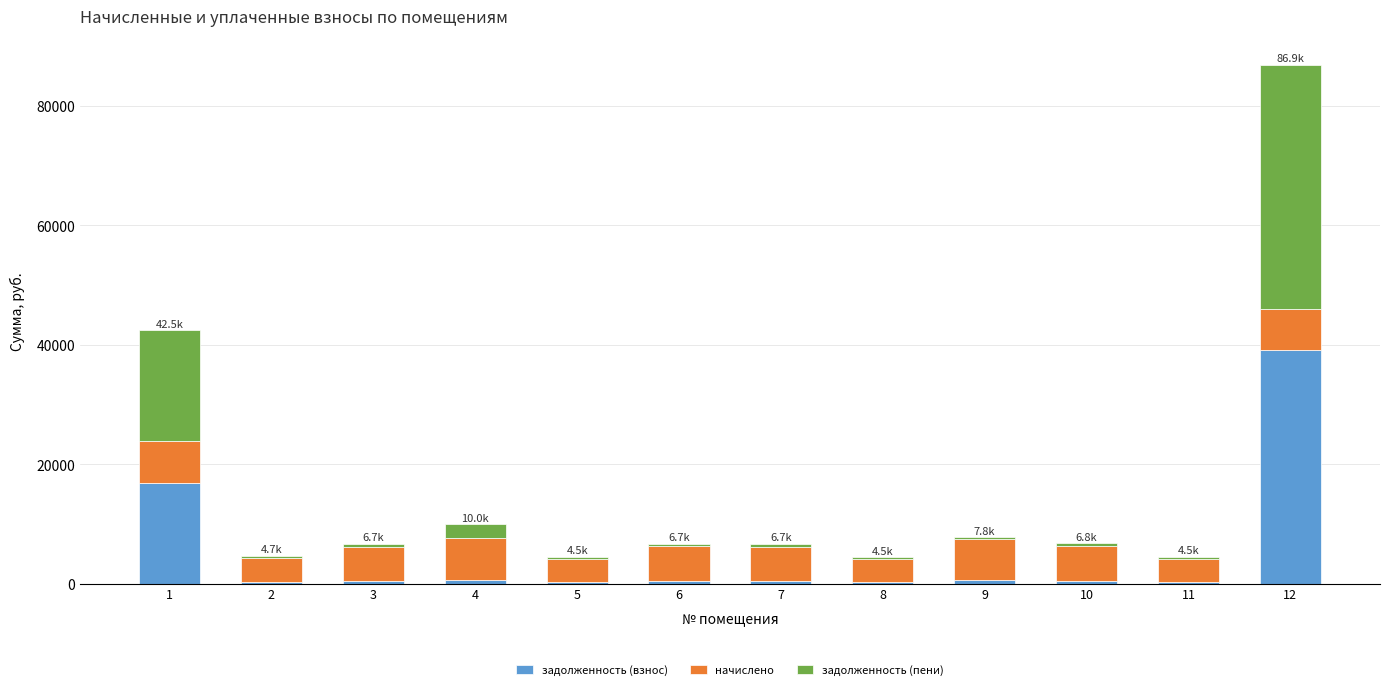

What is the maximum value for задолженность (взнос)?

39095.2